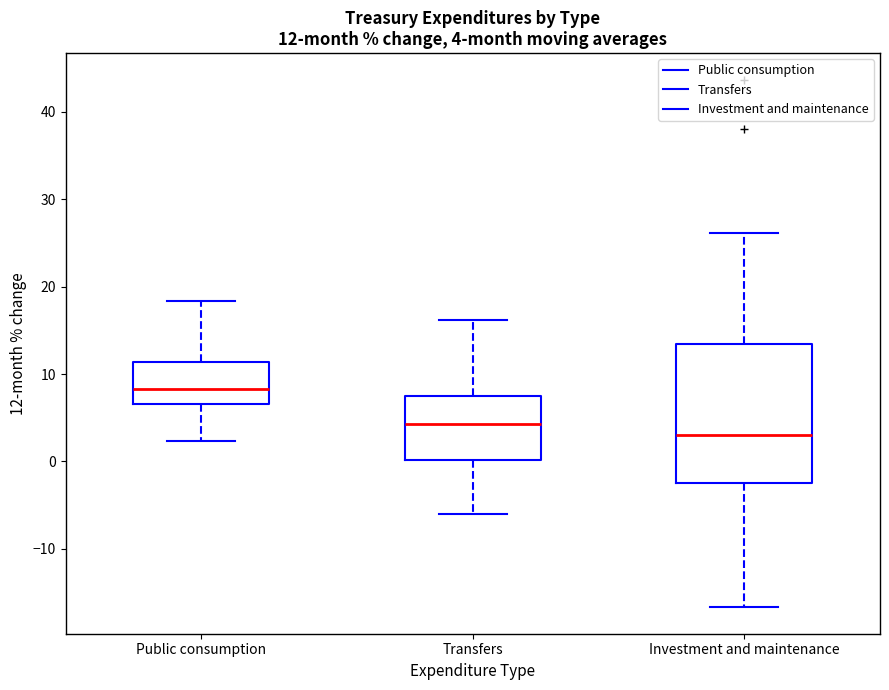

Comparing the boxes themselves (not the whiskers), which one is the tallest?

Investment and maintenance